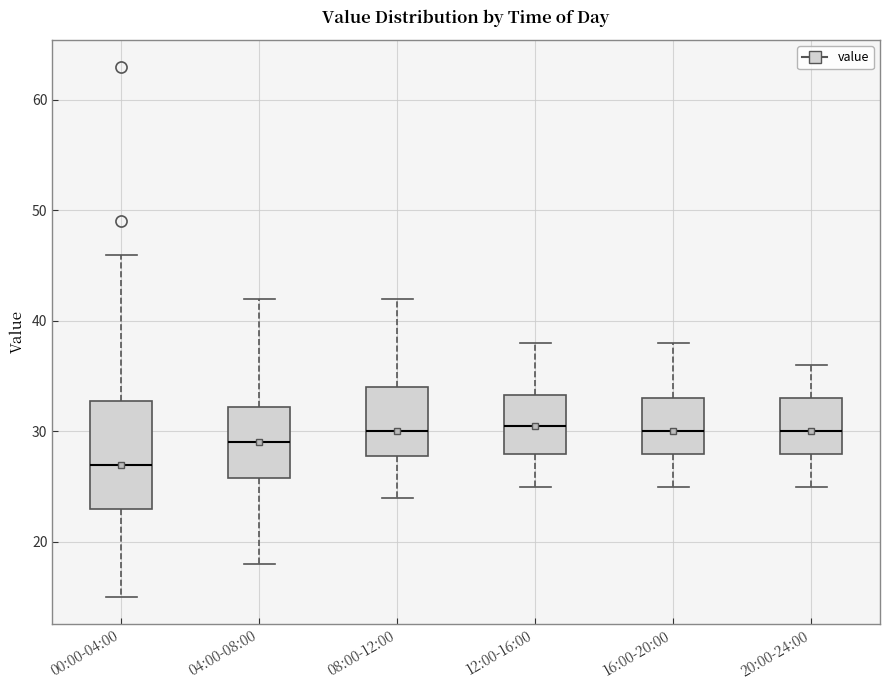

Comparing the boxes themselves (not the whiskers), which one is the tallest?

00:00-04:00